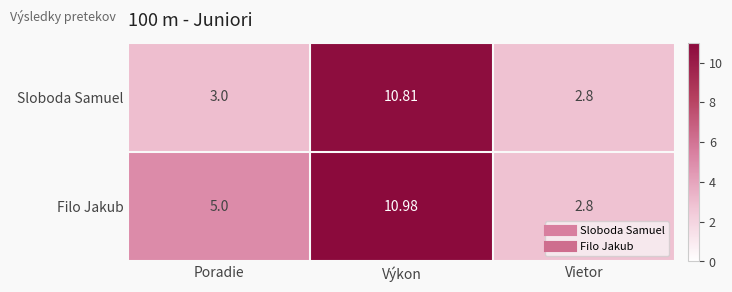

Which series has the largest total across all categories?

Filo Jakub